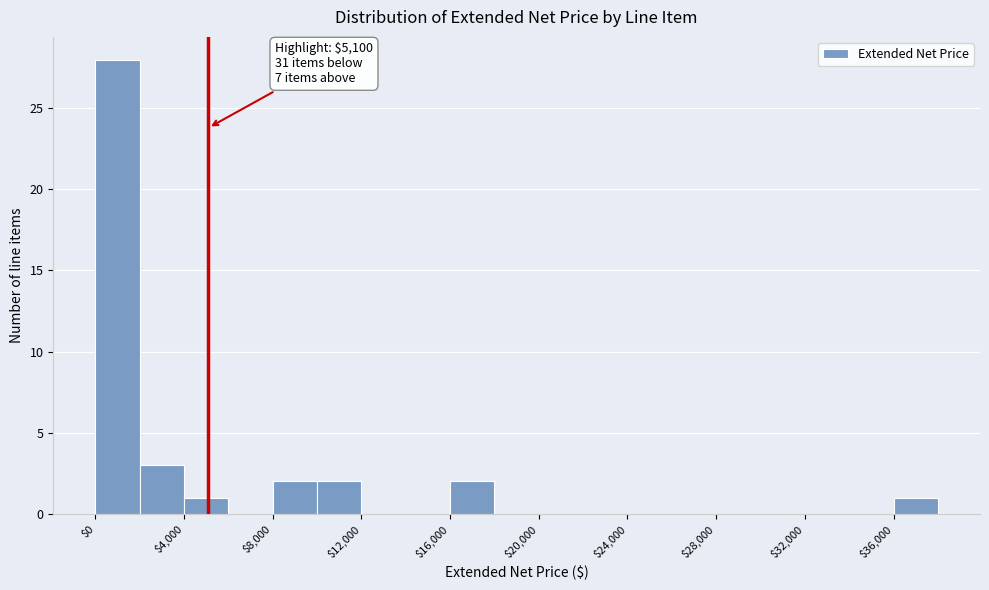

Over which range of the x-axis is the bar tallest?

0 to 2000